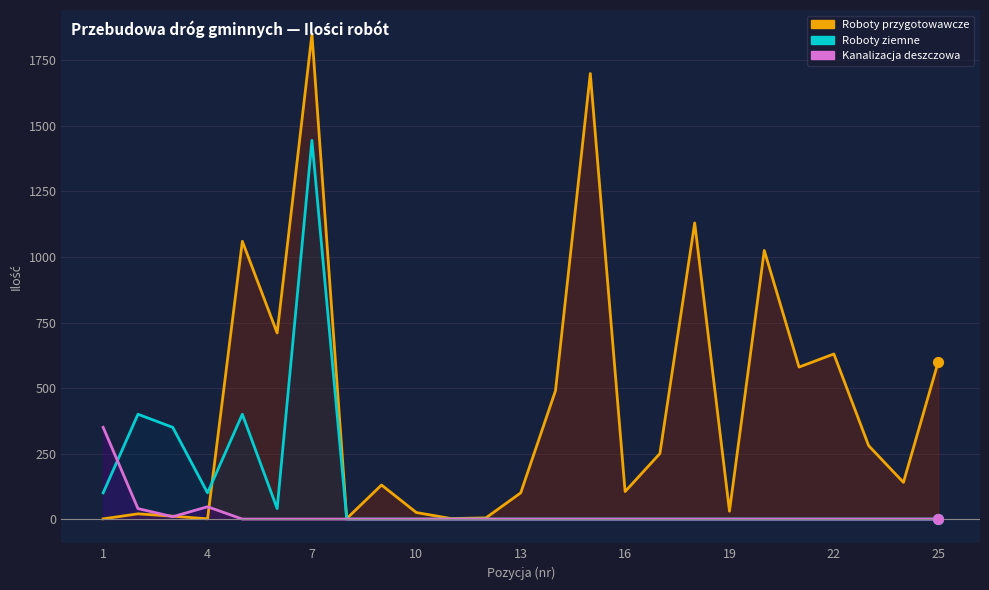

At how many categories does at least one series exceed 735?

5